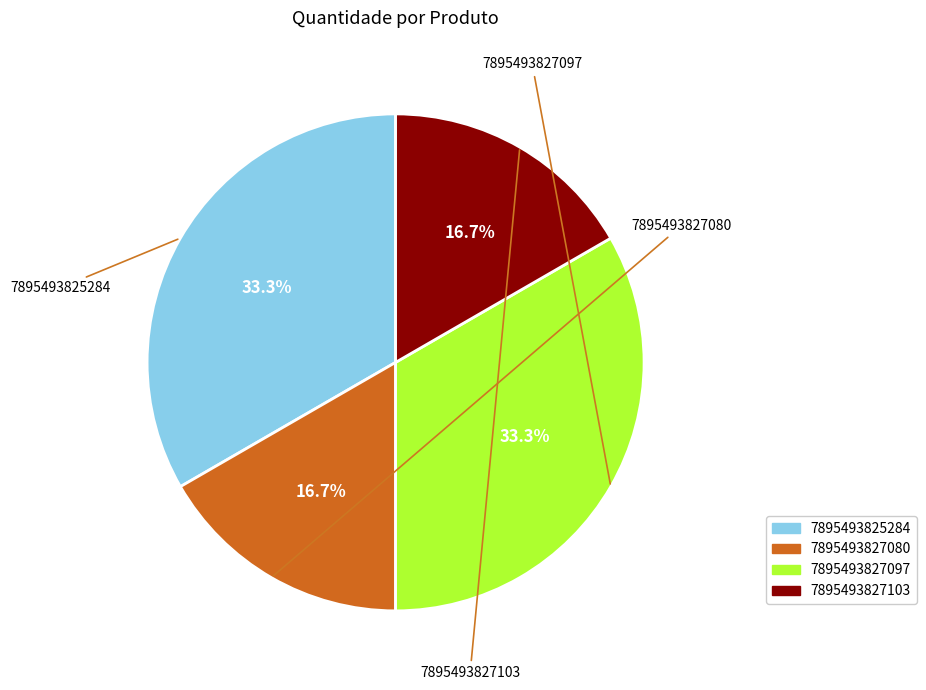

What is the ratio of the value at 7895493825284 to the value at 7895493827103?

2.0